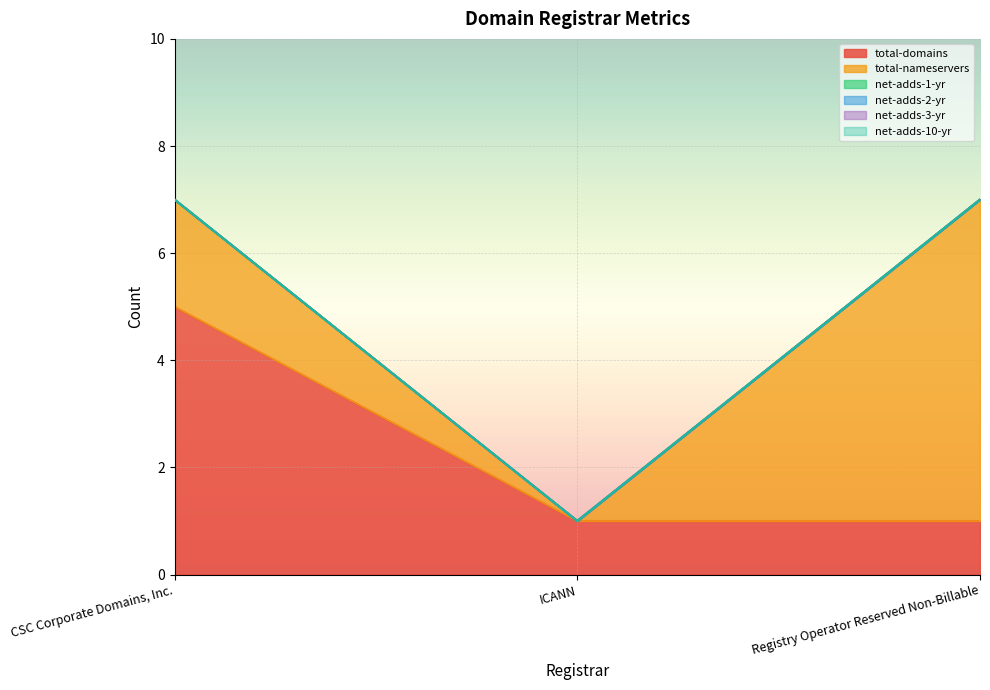

At which category is the sum across all series the highest?

CSC Corporate Domains, Inc.